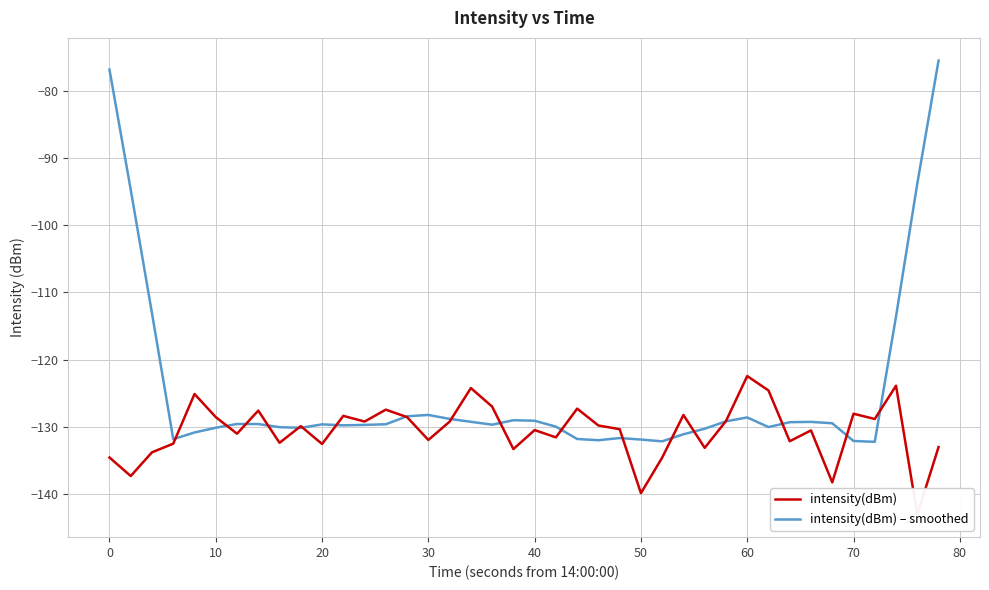

What is the maximum value for intensity(dBm) – smoothed?

-75.5